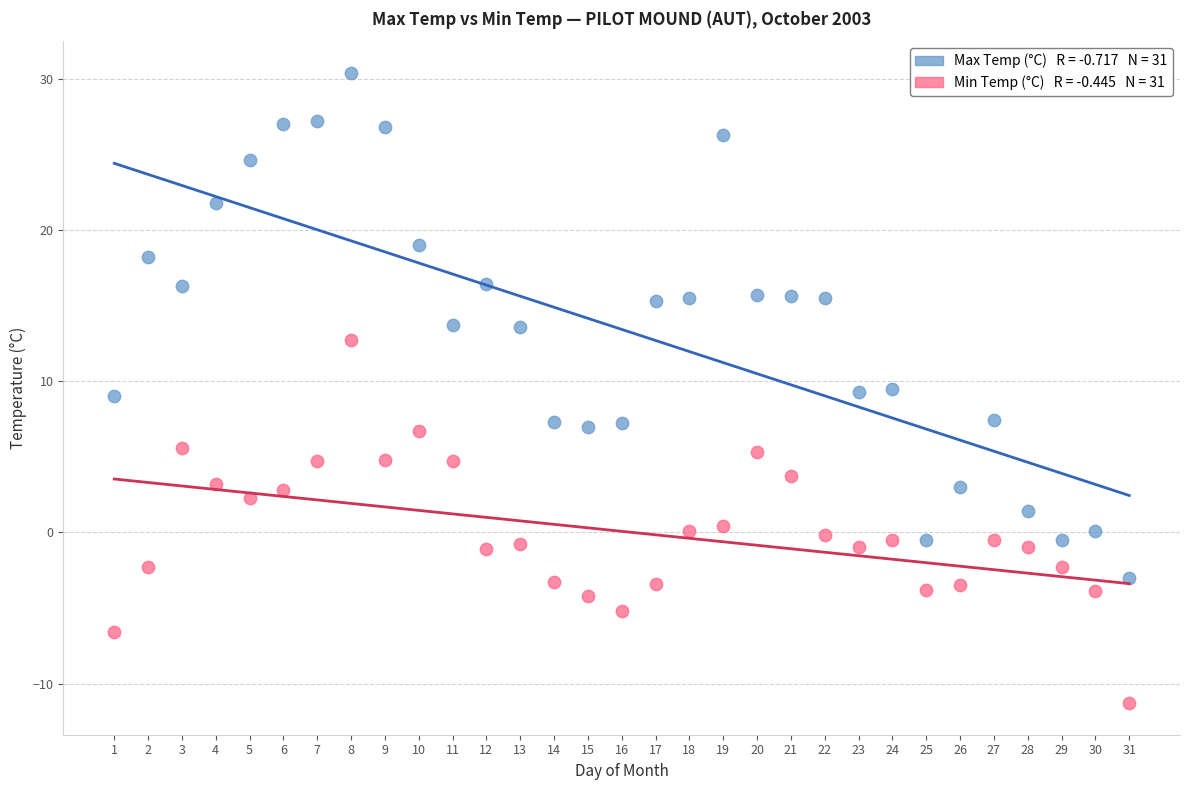

Across all data points, what is the range of X values (max minus min)?

30.0